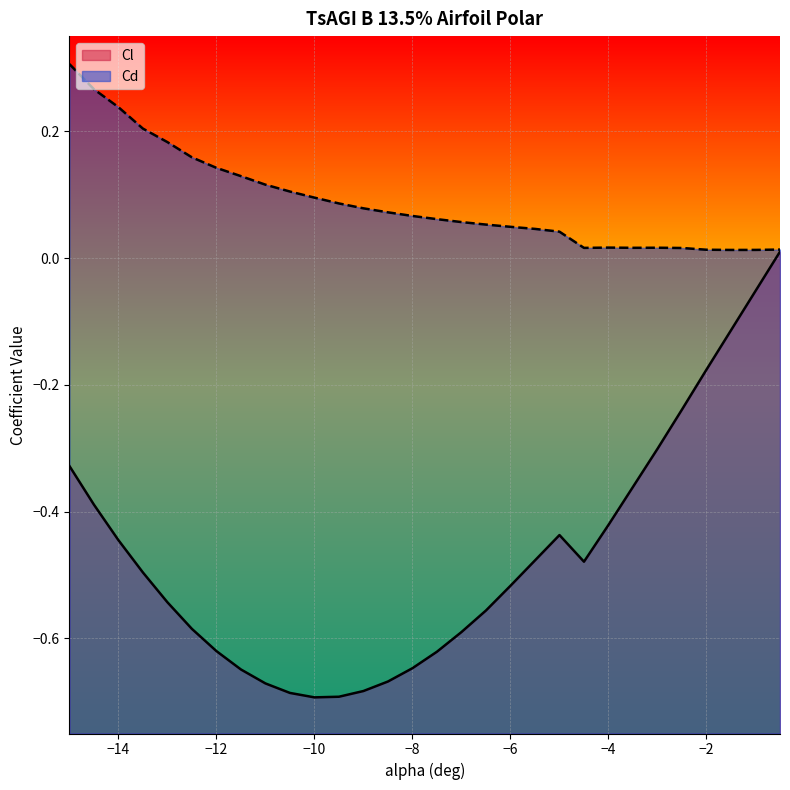

True or false: Cl has more than 2 points higher than both neighbors.

False